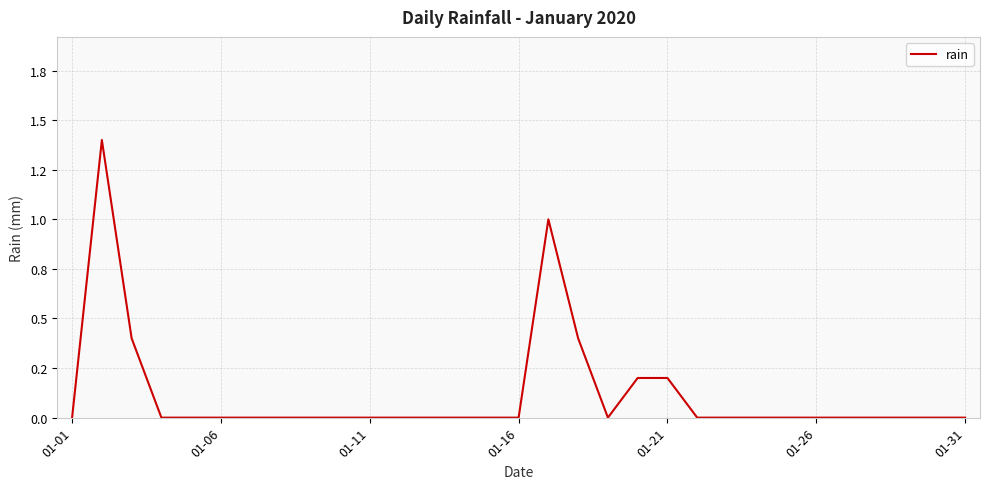

Does the chart display data point markers on the line(s)?

No